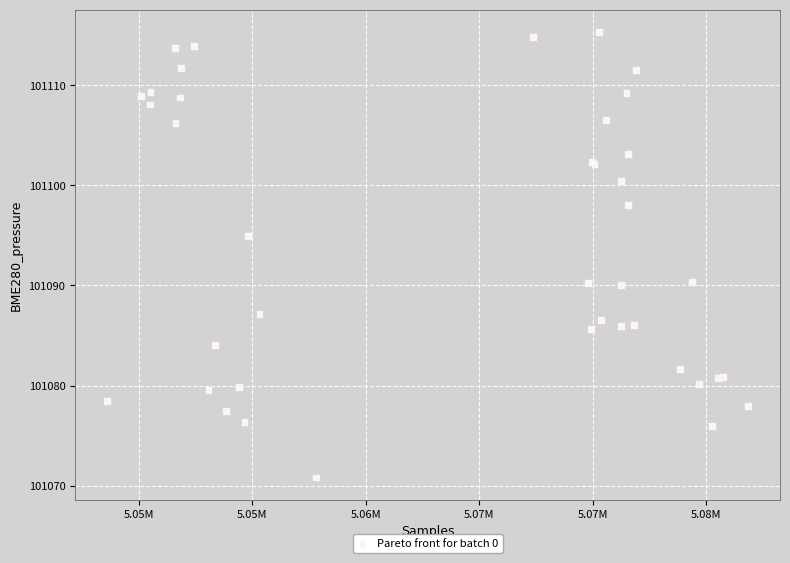

What Y value in the scatter plot is closest to 101093?

101095.0